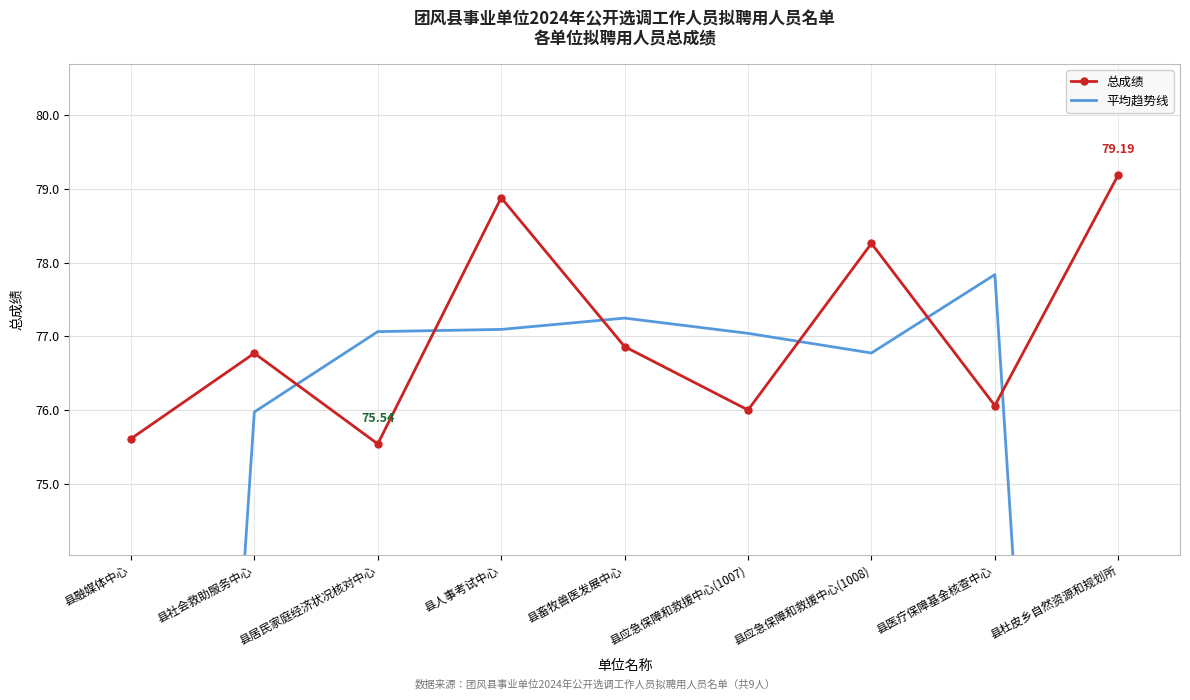

At how many categories does at least one series exceed 54?

9